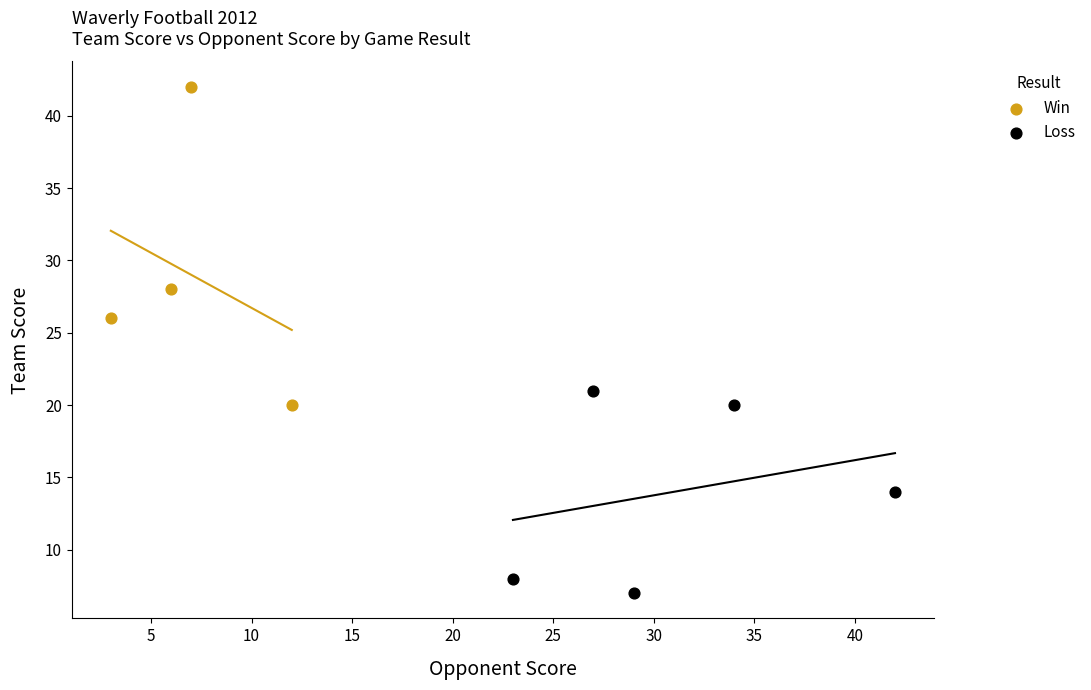

Which series has the largest Y range (max minus min)?

Win